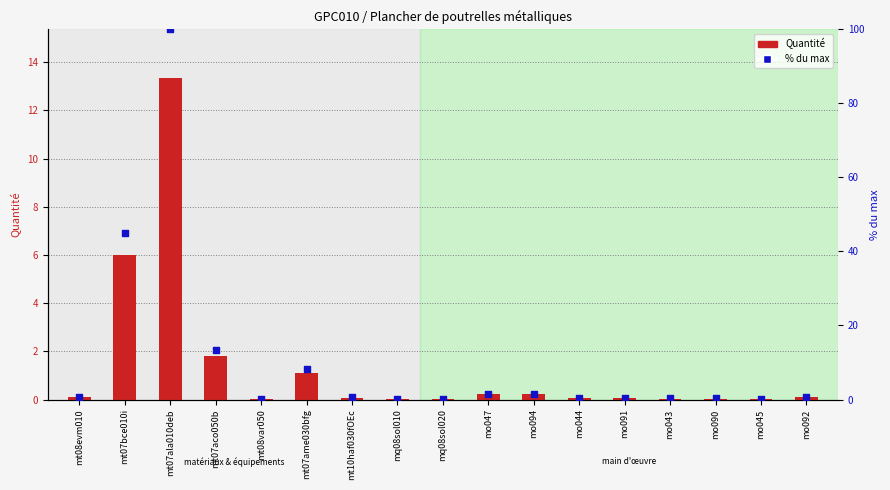

At which category is the sum across all series the highest?

mt07ala010deb